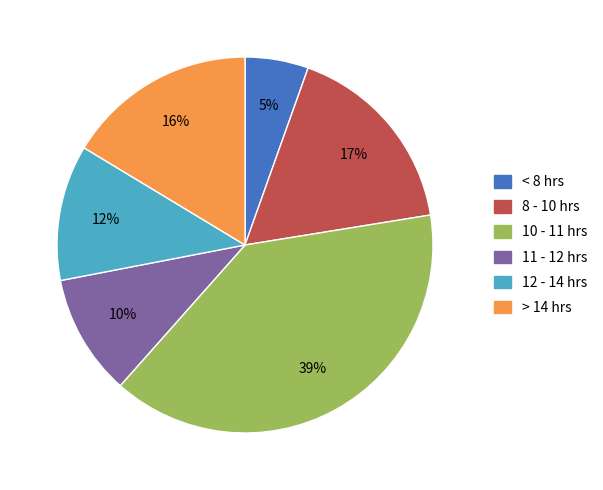

To the nearest percent, what is the average slice percentage?

17%